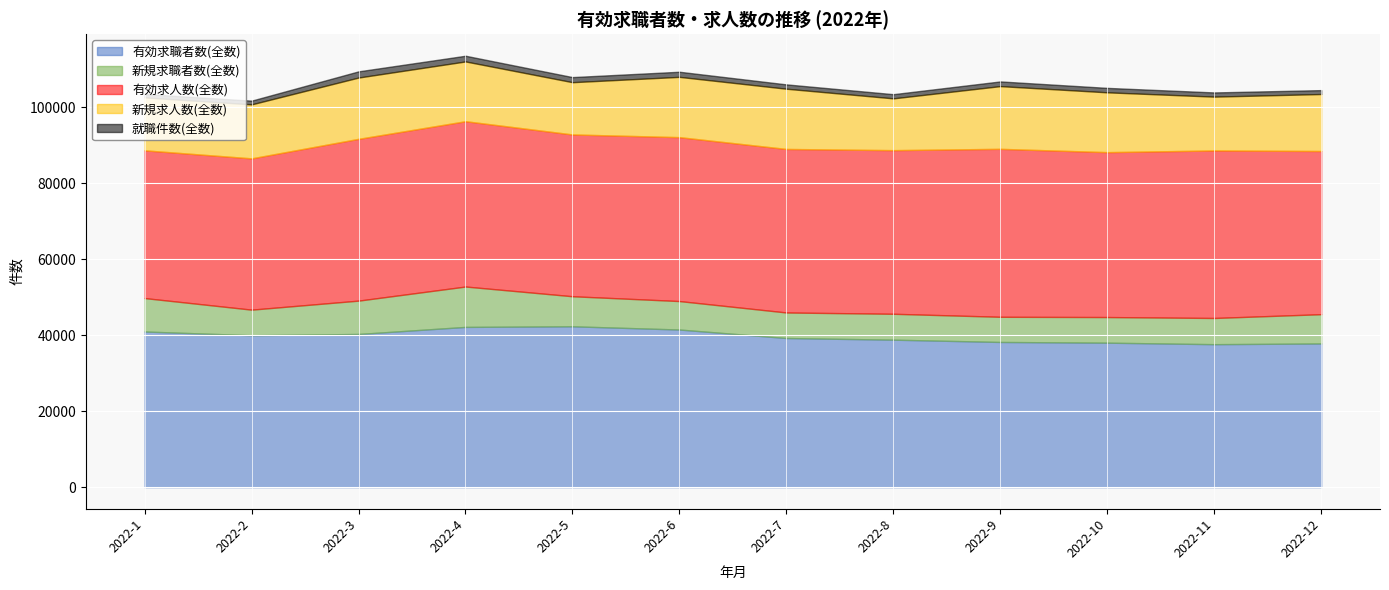

What is the difference between the highest and lowest values at 2022-6?

41785